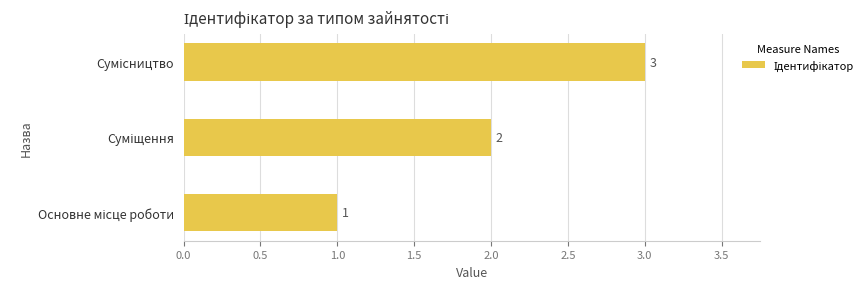

How many values are below 2?

1